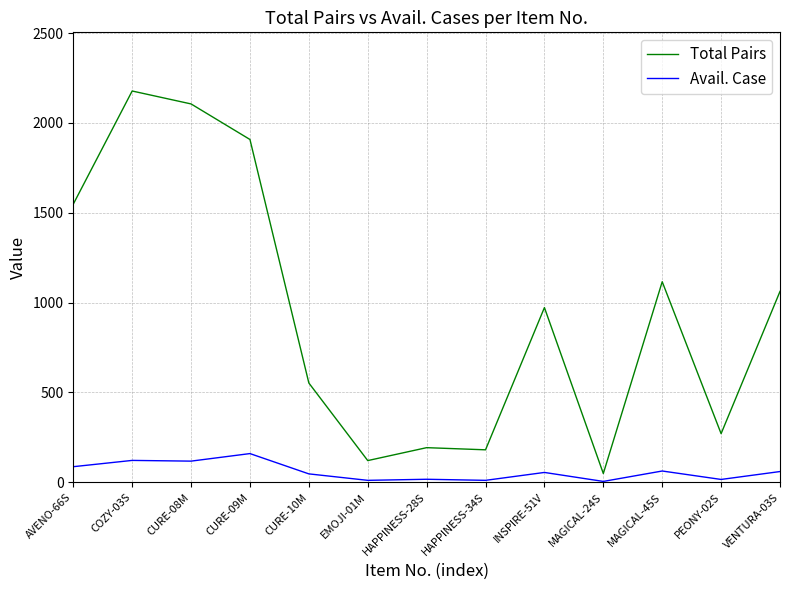

At which category is the sum across all series the highest?

COZY-03S